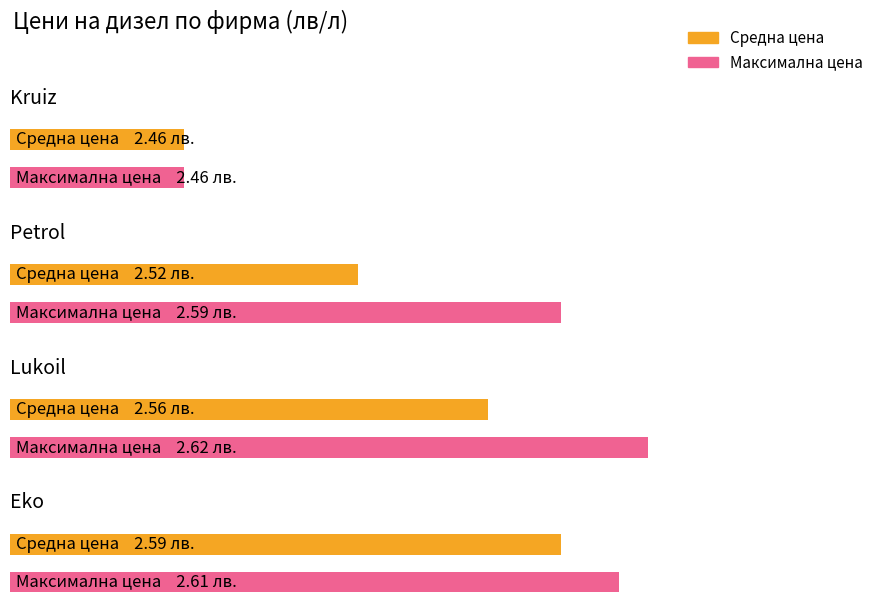

What are all the series names shown in the legend?

Средна цена, Максимална цена